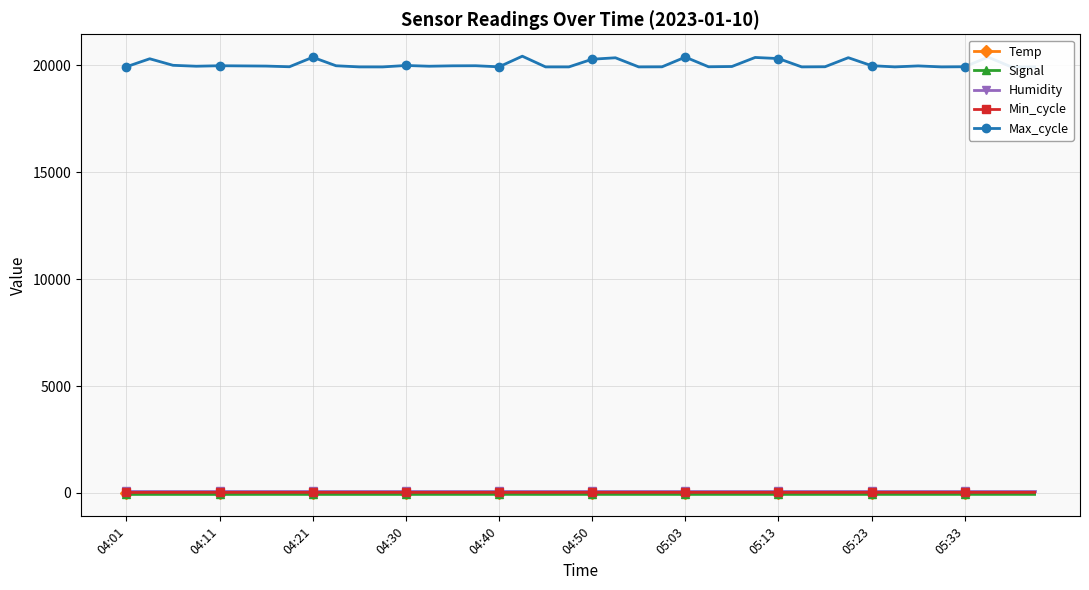

At how many categories does at least one series exceed 13127?

40